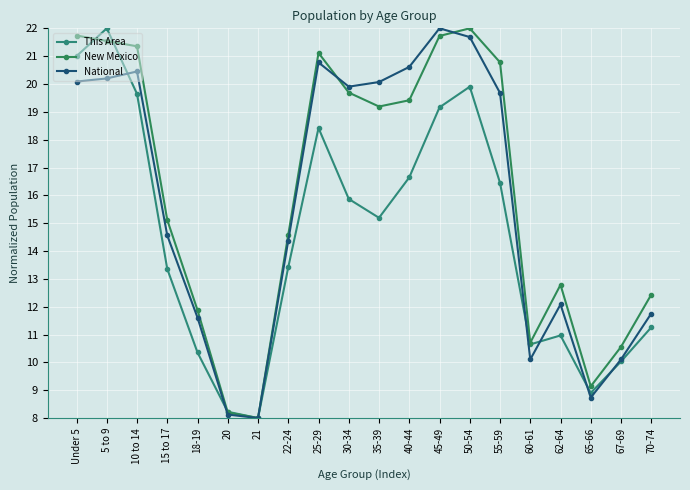

What is the difference between the maximum and second lowest values in the National series?

13.9